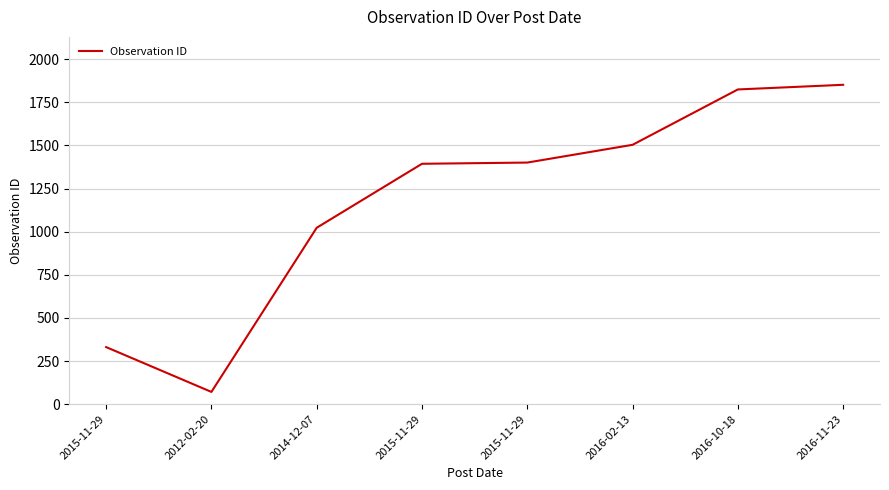

How many lines are shown in the chart?

1